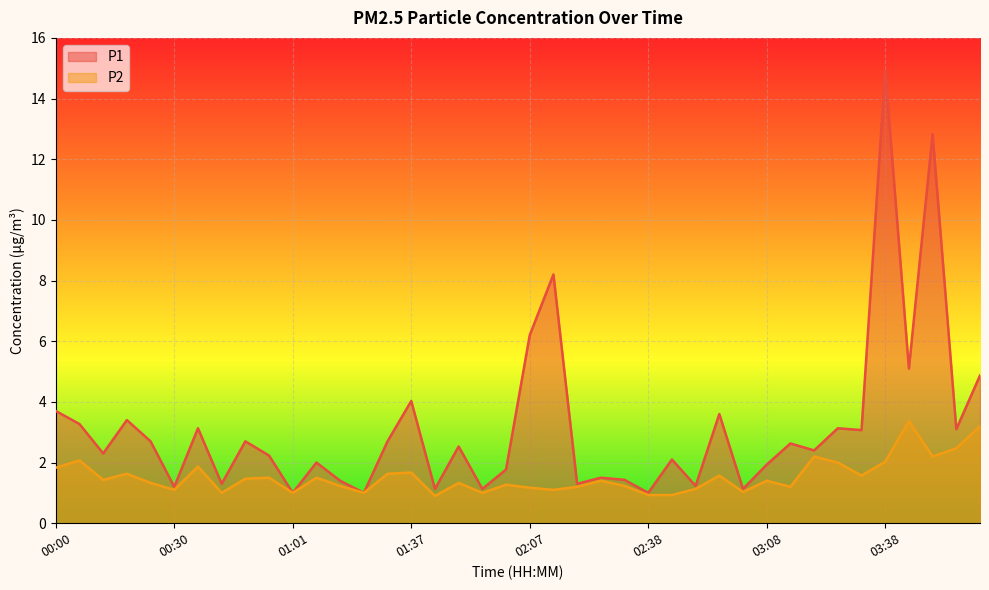

What position from the right is 02:32?

16